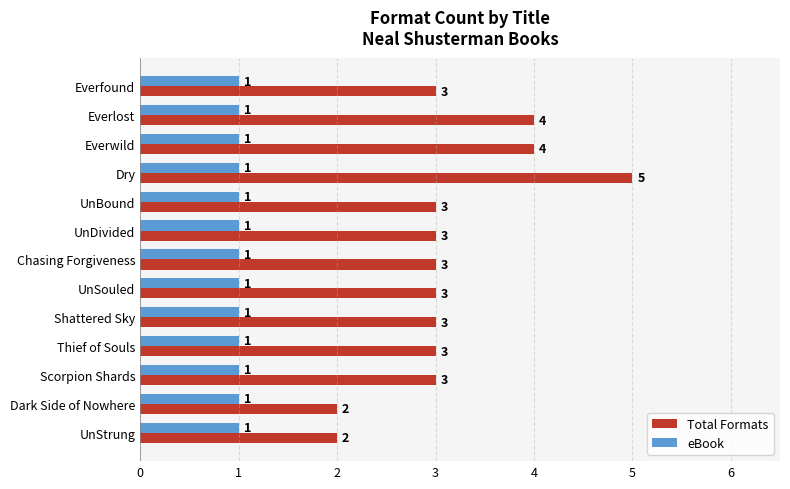

What are all the series names shown in the legend?

Total Formats, eBook